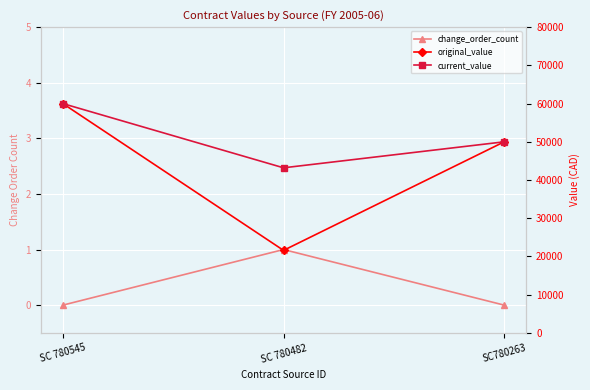

Which series has the largest total across all categories?

current_value